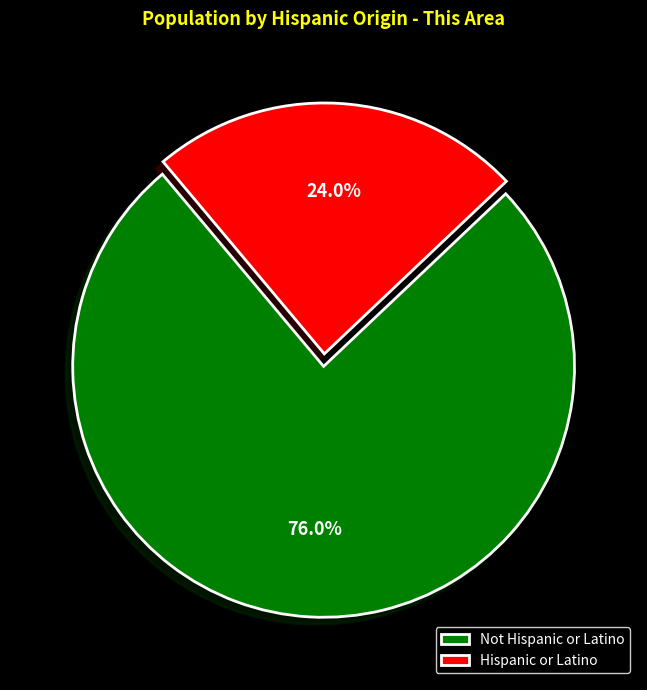

Count the number of slices in the pie.

2